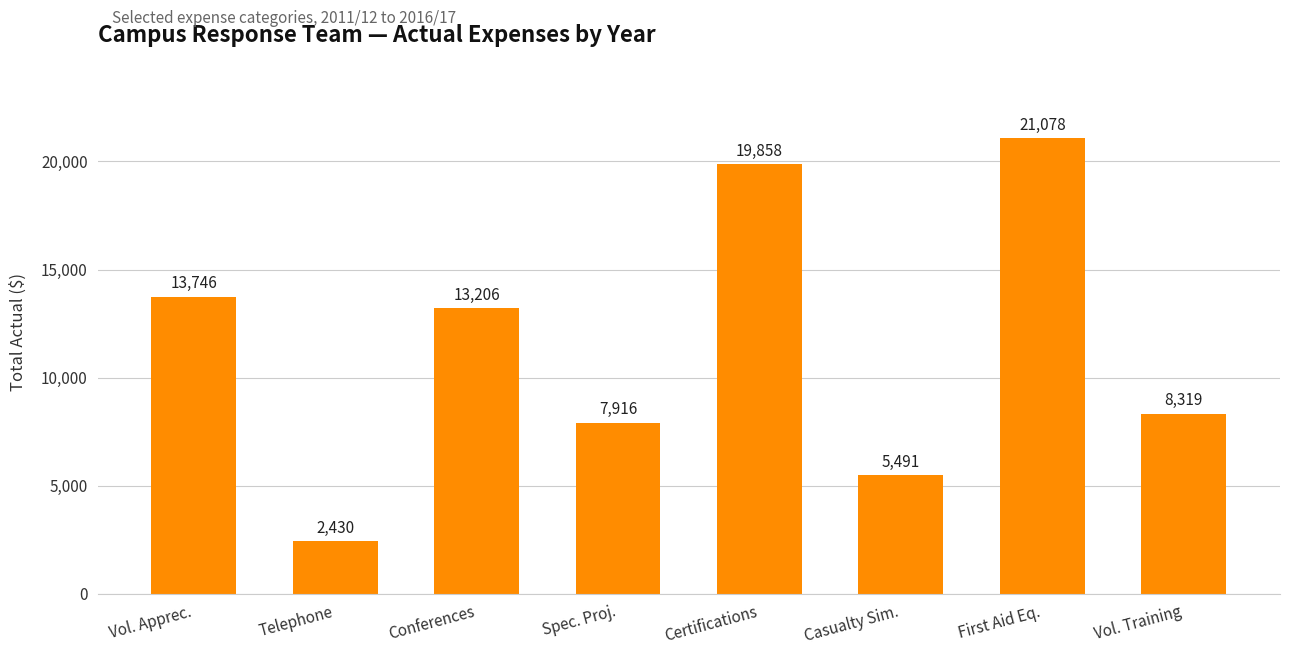

Rank the categories by value from lowest to highest.

Telephone, Casualty Sim., Spec. Proj., Vol. Training, Conferences, Vol. Apprec., Certifications, First Aid Eq.